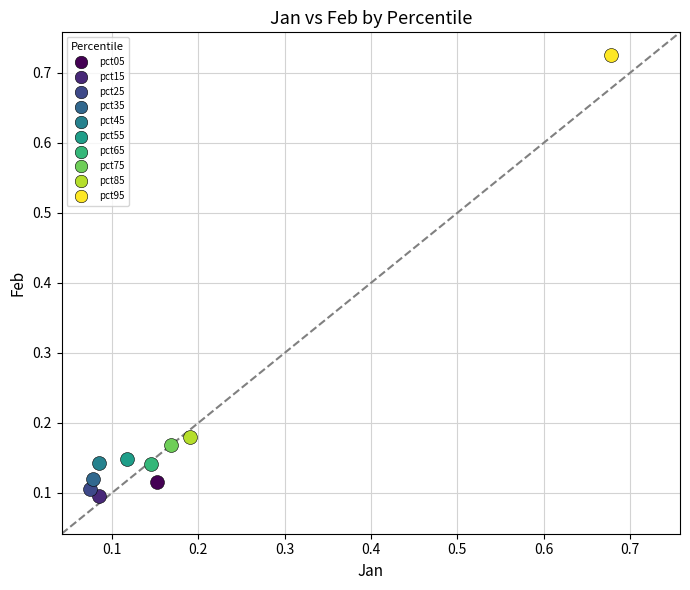

What are all the series names shown in the legend?

pct05, pct15, pct25, pct35, pct45, pct55, pct65, pct75, pct85, pct95